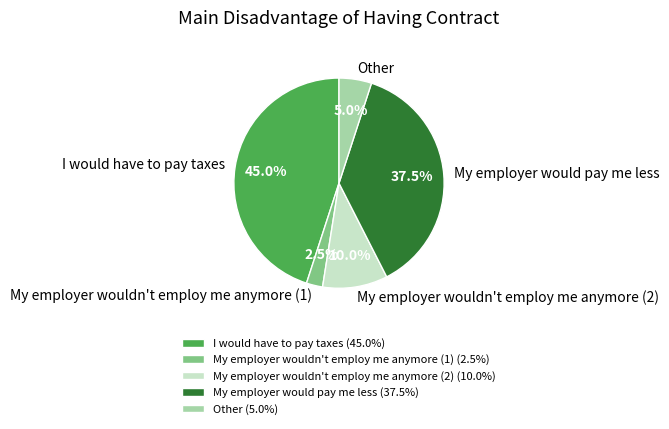

What percentage is the Other slice, to the nearest percent?

5%